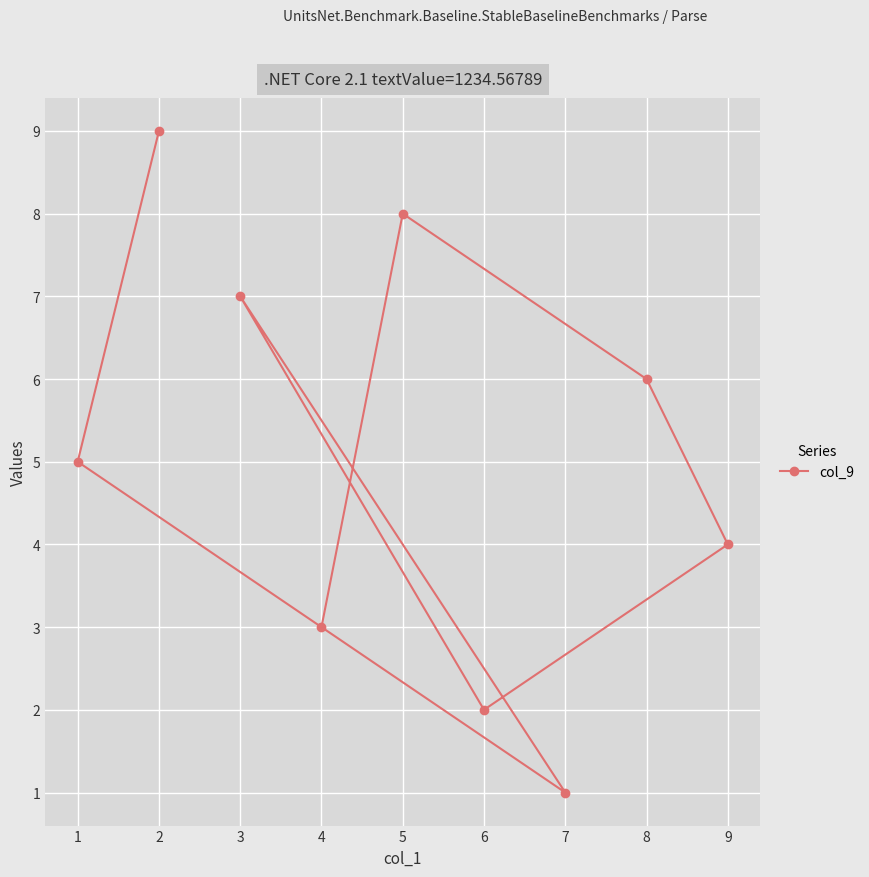

Which label corresponds to the smallest value in the chart?

7